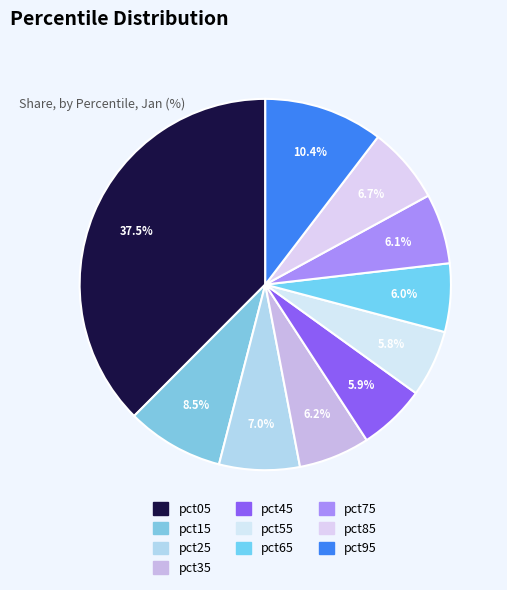

Between pct55 and pct75, which is larger?

pct75